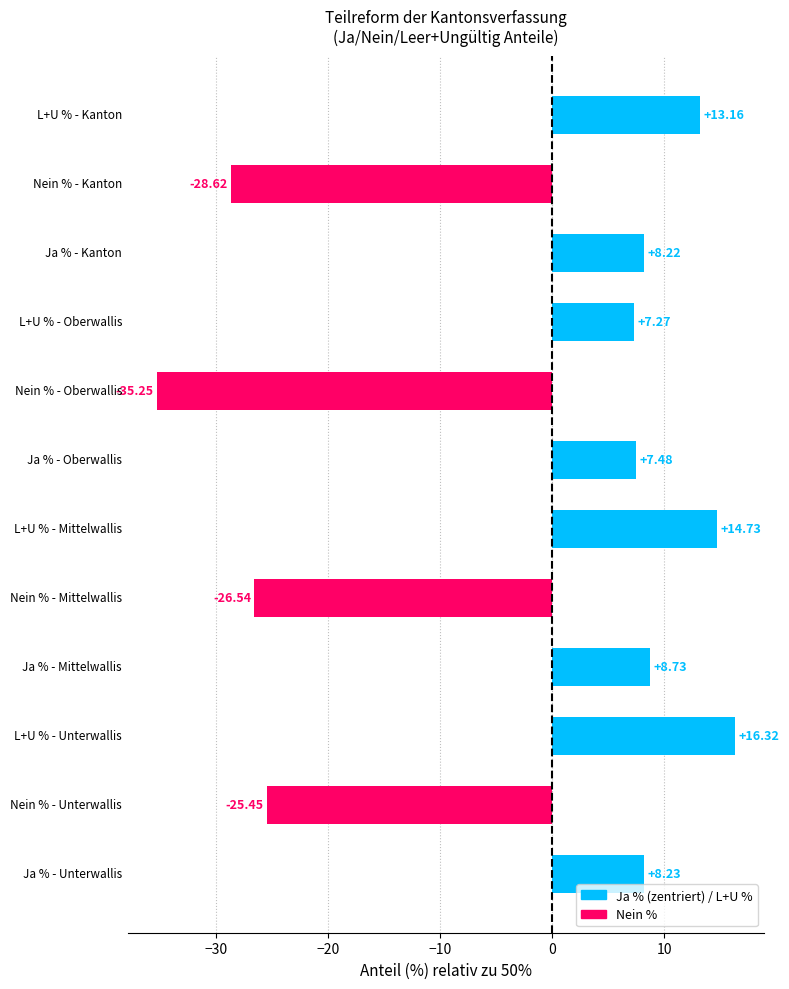

What is the difference between the maximum and minimum values?

51.6